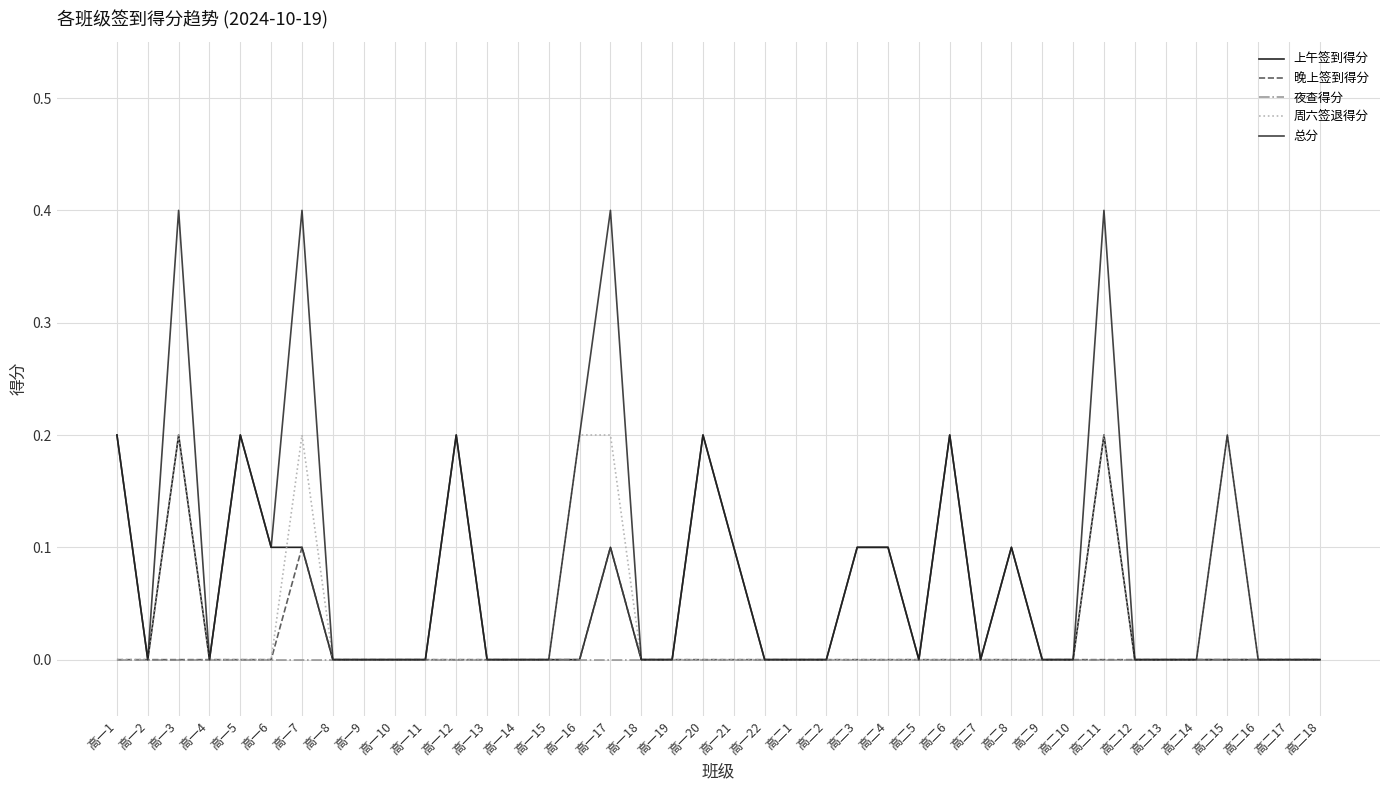

Which series has the widest spread of values?

总分